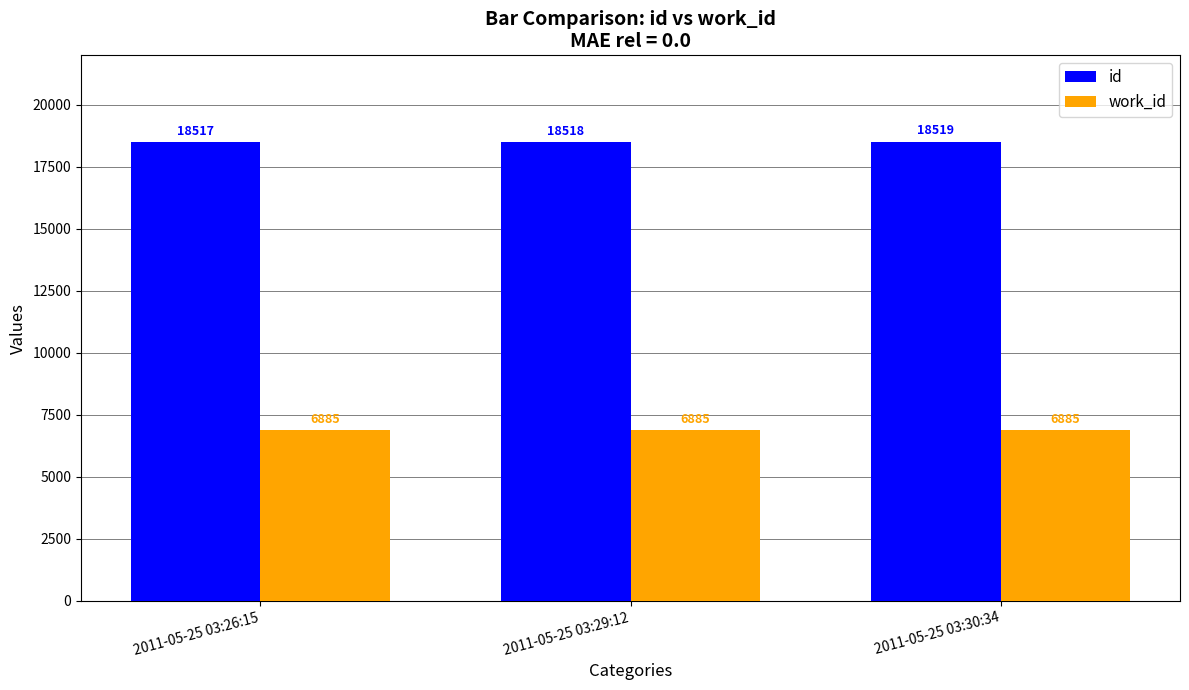

Count the number of categories in the chart.

3